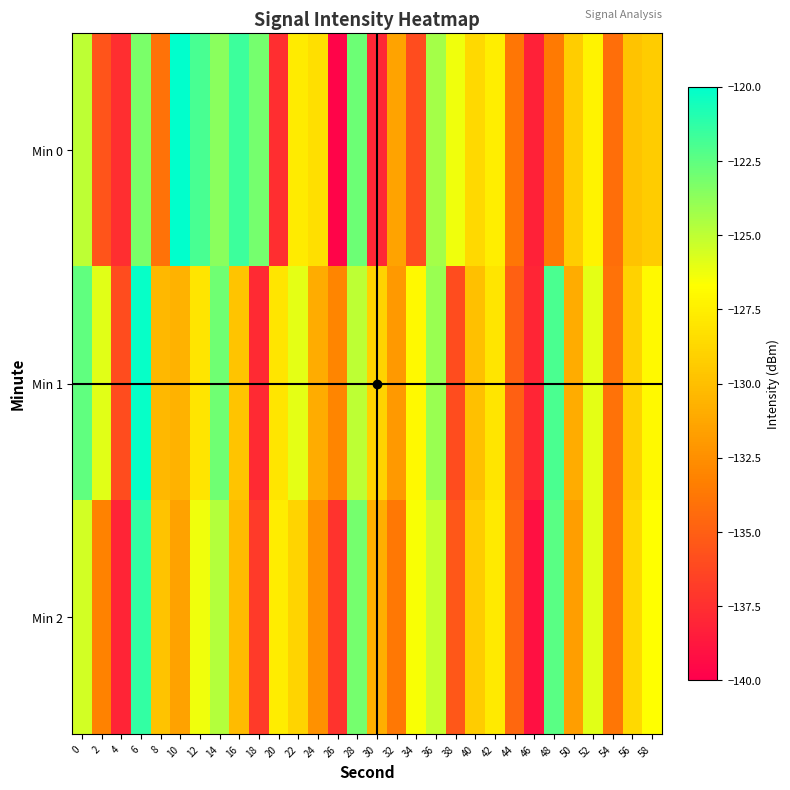

Which series has the widest spread of values?

Min 0